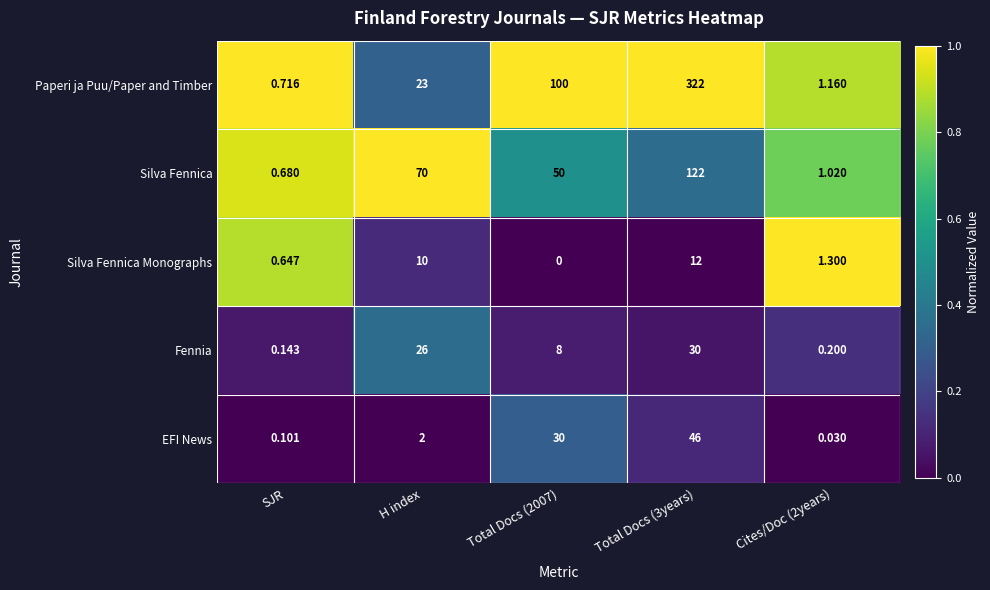

At SJR, list the series in order from largest to smallest.

Paperi ja Puu/Paper and Timber, Silva Fennica, Silva Fennica Monographs, Fennia, EFI News